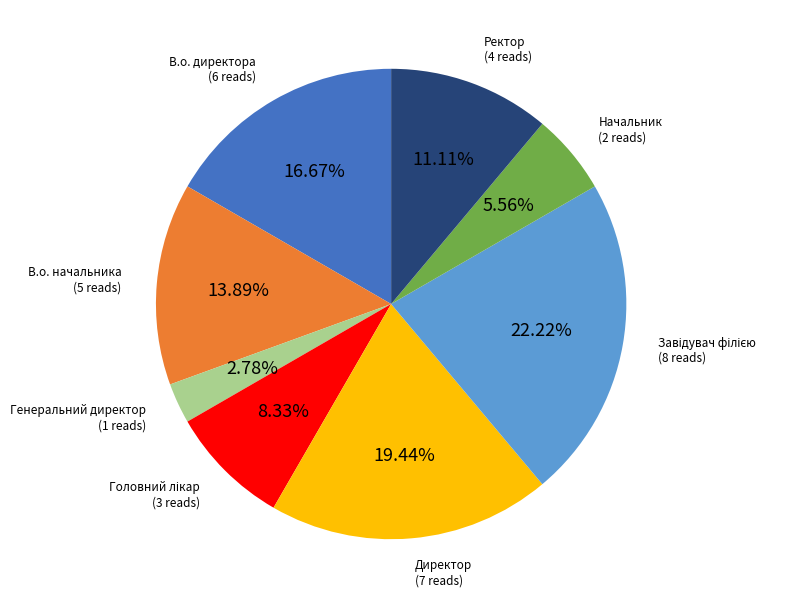

Which has a higher value, Начальник or Генеральний директор?

Начальник